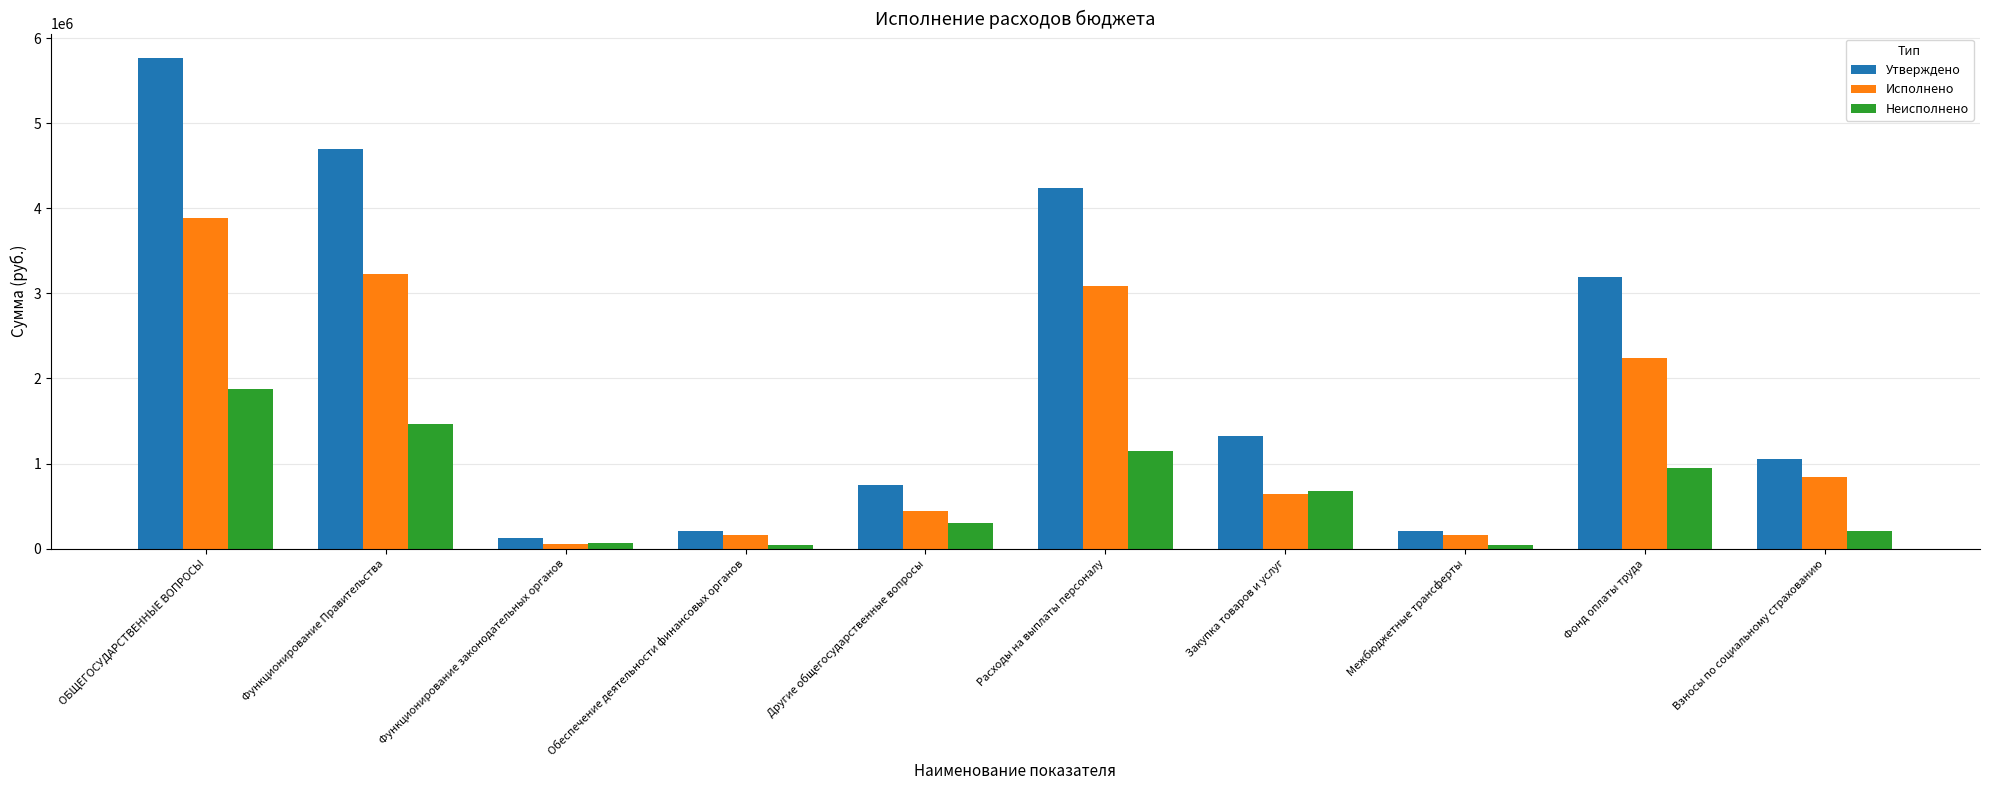

What is the difference between the highest and lowest values at Другие общегосударственные вопросы?

442176.3